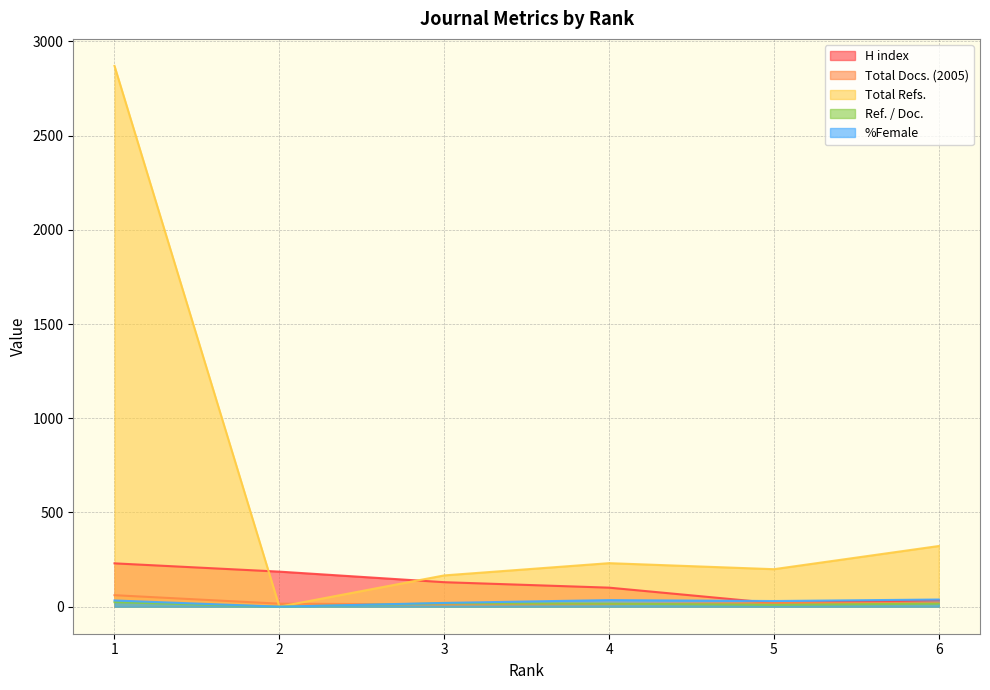

How many times do %Female and Total Docs. (2005) cross each other?

1